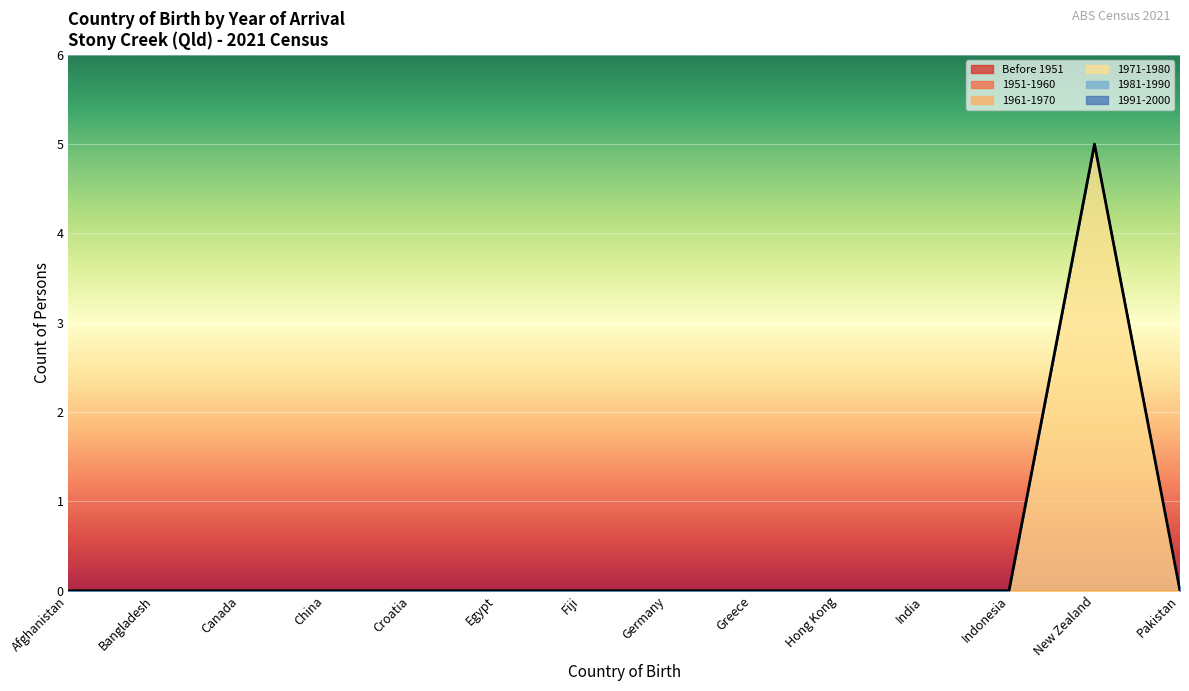

Does the chart display data point markers on the line(s)?

No